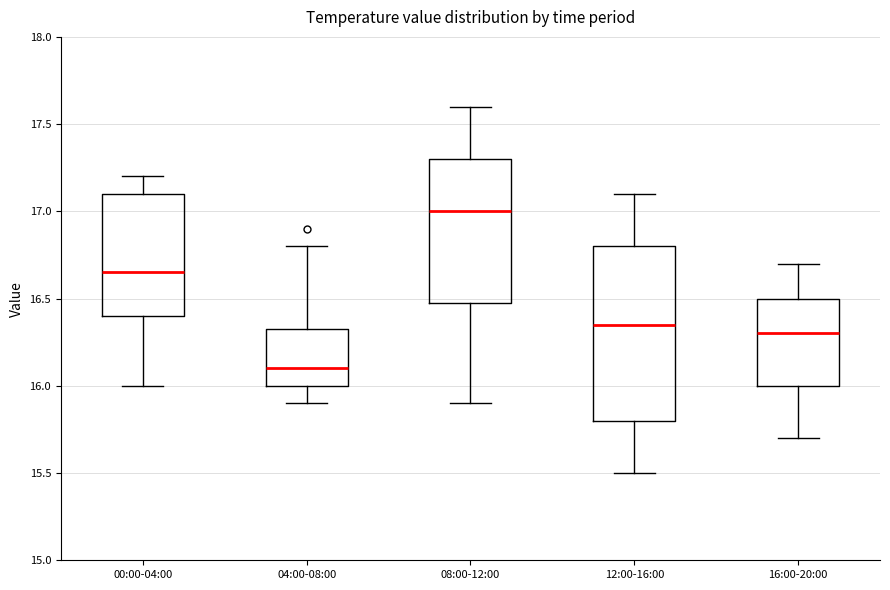

Reading left to right, read every box against the y-axis: the position of its median line, the range the box covers, and the ends of its whiskers. The values are not printed on the chart, so give them approximately, as read against the axis.

00:00-04:00: median 16.65, box 16.40 to 17.10, whiskers 16.00 to 17.20
04:00-08:00: median 16.10, box 16.00 to 16.35, whiskers 15.90 to 16.80
08:00-12:00: median 17.00, box 16.50 to 17.30, whiskers 15.90 to 17.60
12:00-16:00: median 16.35, box 15.80 to 16.80, whiskers 15.50 to 17.10
16:00-20:00: median 16.30, box 16.00 to 16.50, whiskers 15.70 to 16.70